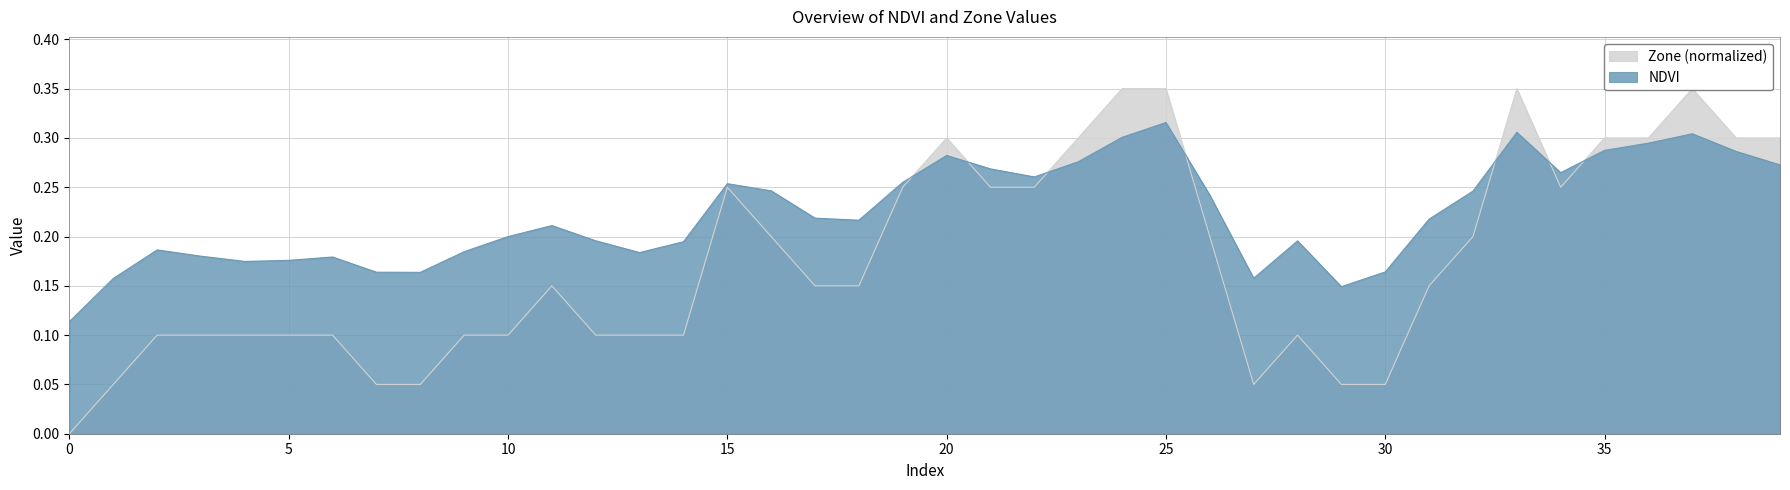

Between 13 and 6, which is larger?

13